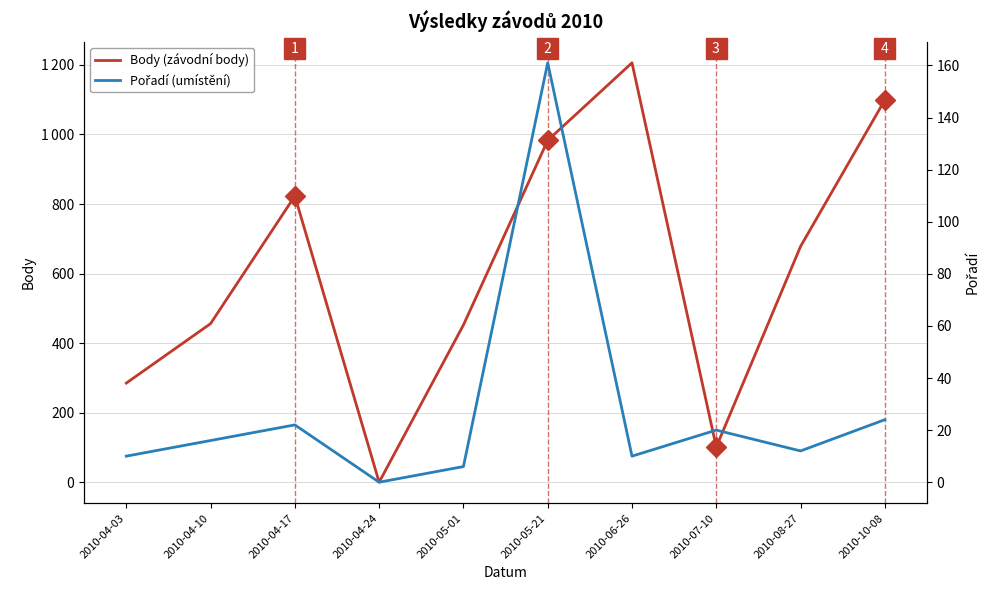

How many lines are shown in the chart?

2